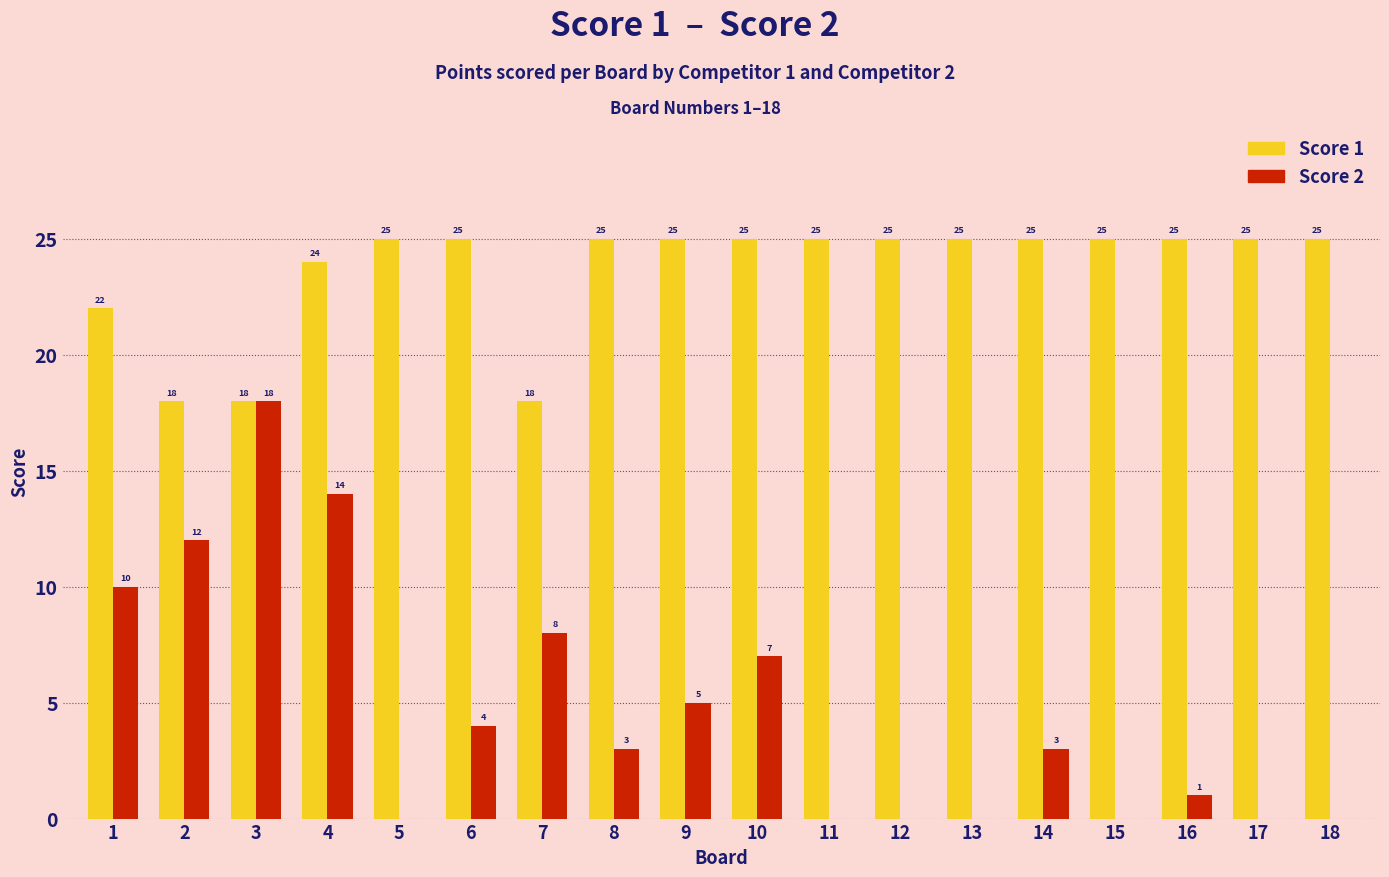

What is the maximum value for Score 1?

25